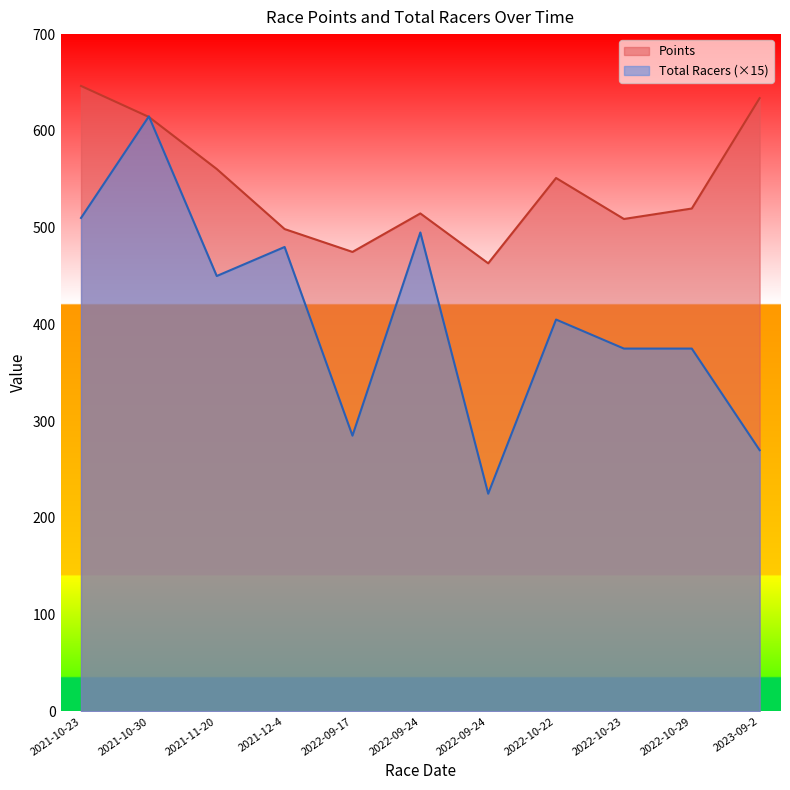

Which has a higher value, 2022-09-17 or 2021-10-23?

2021-10-23